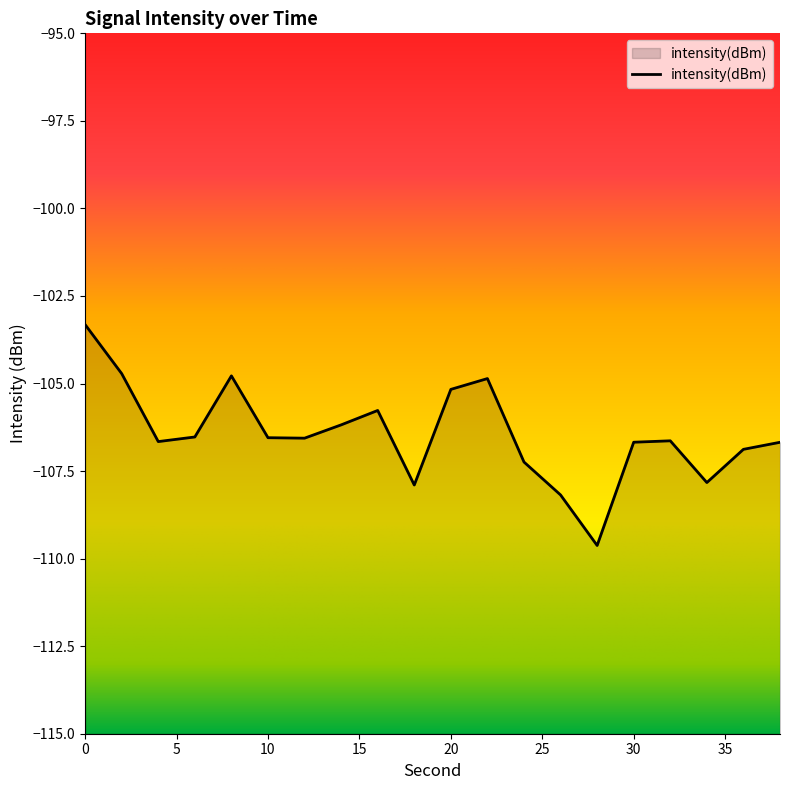

Rank the categories by value from highest to lowest.

0, 2, 8, 22, 20, 16, 14, 6, 10, 12, 32, 4, 30, 38, 36, 24, 34, 18, 26, 28